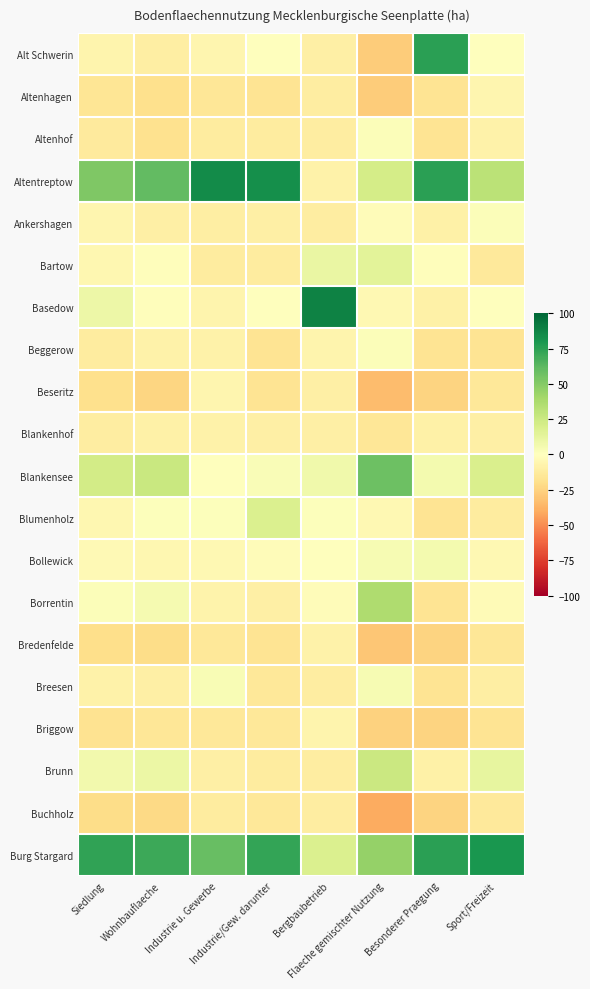

Between Industrie/Gew. darunter and Sport/Freizeit, which series saw the biggest shift?

Altentreptow